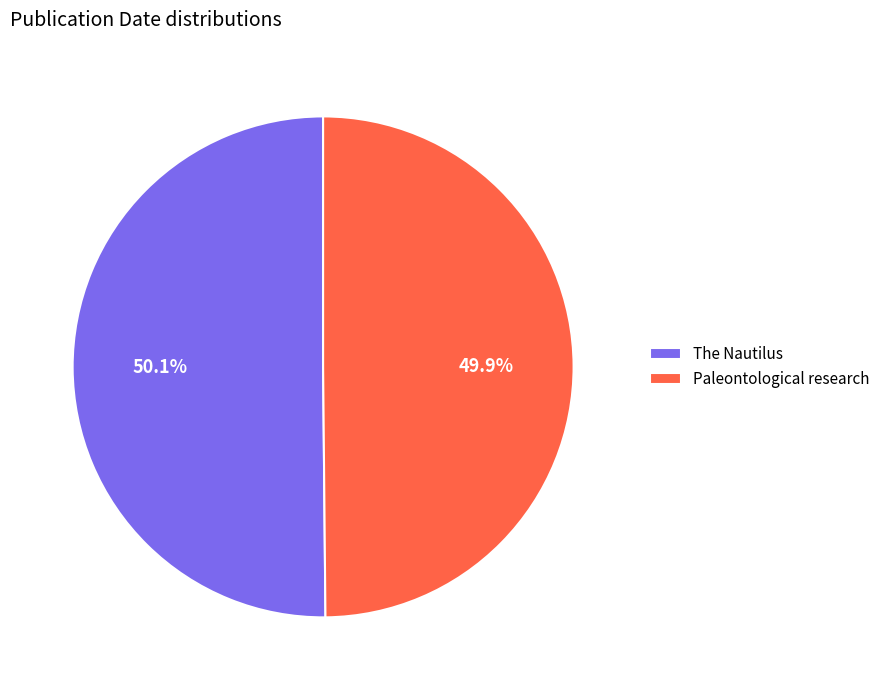

Does any single category account for the majority?

Yes